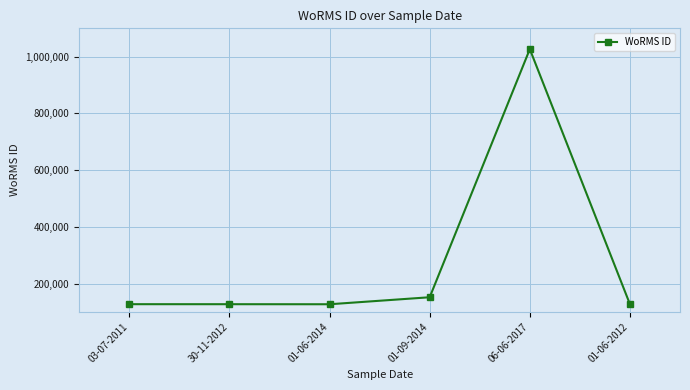

True or false: the data has more than 2 interior local peaks.

False